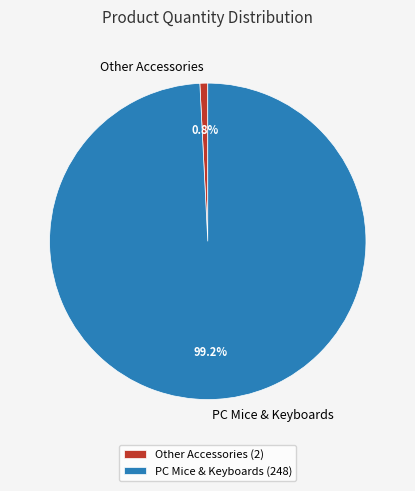

What is the total percentage of PC Mice & Keyboards and Other Accessories?

100.0%